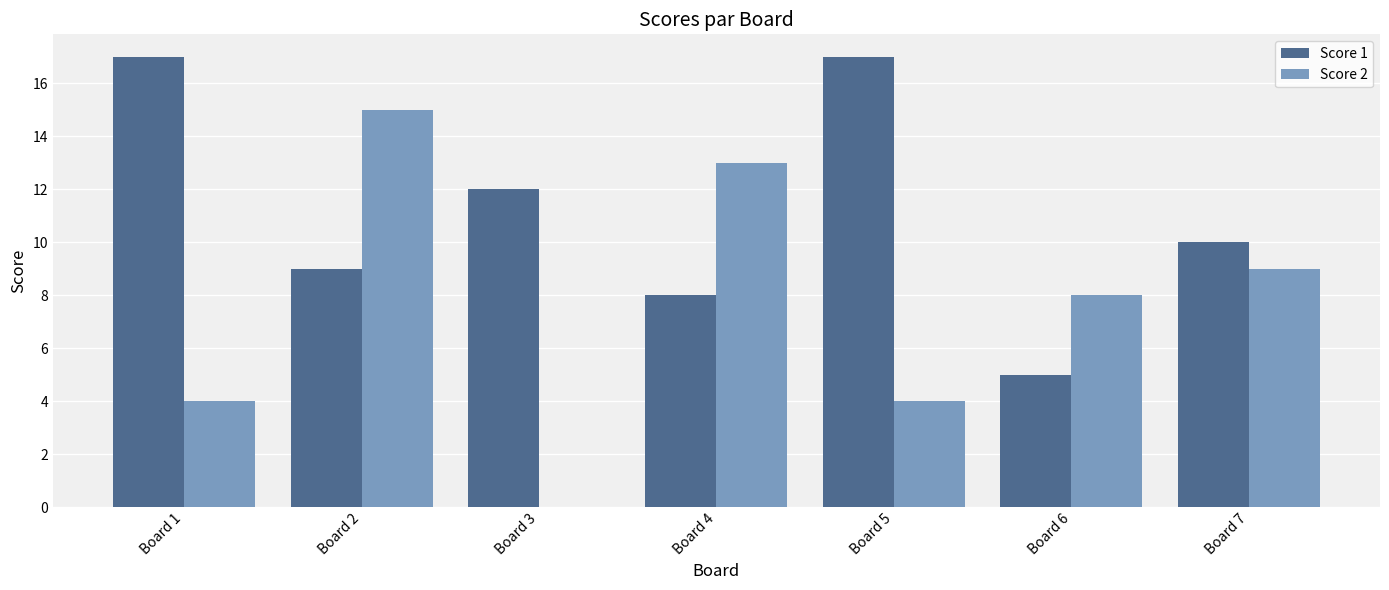

The Score 2 series shows 0 at Board 3. True or false?

True